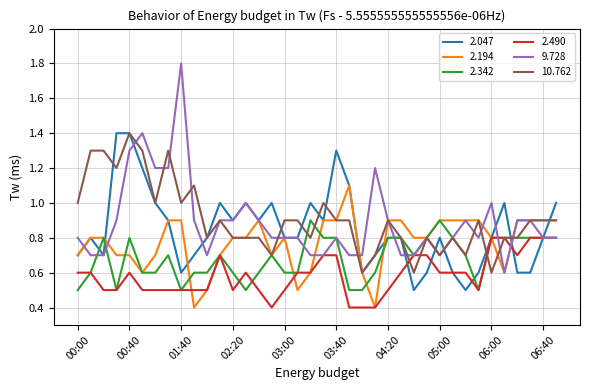

What is the lowest value of the 2.490 series?

0.4